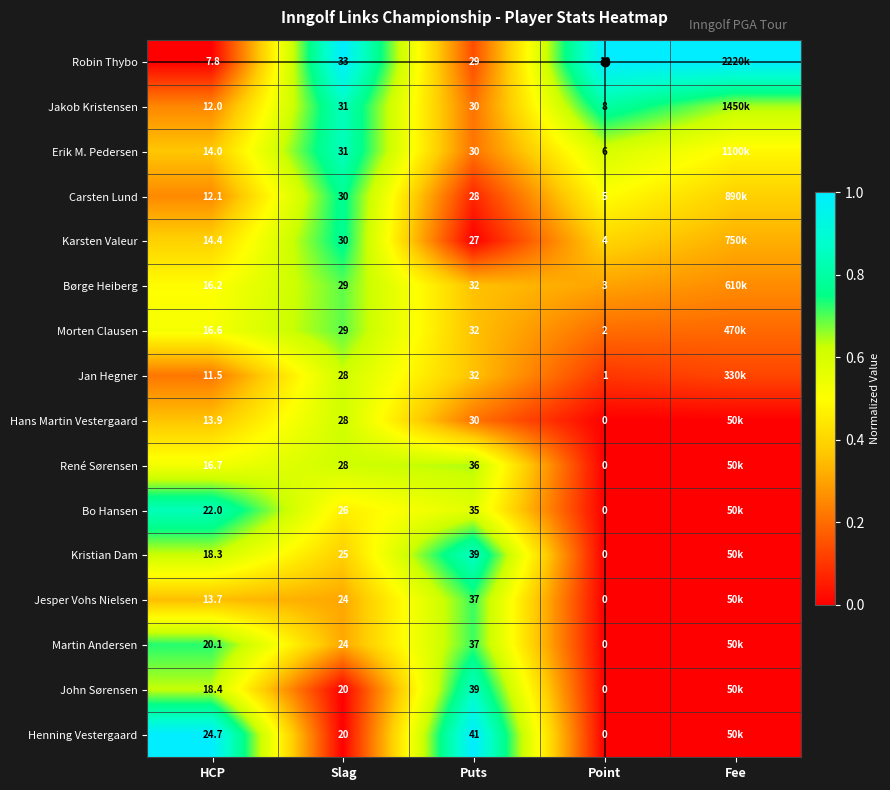

Rank the series at HCP from lowest to highest value.

Robin Thybo, Jan Hegner, Jakob Kristensen, Carsten Lund, Jesper Vohs Nielsen, Hans Martin Vestergaard, Erik M. Pedersen, Karsten Valeur, Børge Heiberg, Morten Clausen, René Sørensen, Kristian Dam, John Sørensen, Martin Andersen, Bo Hansen, Henning Vestergaard